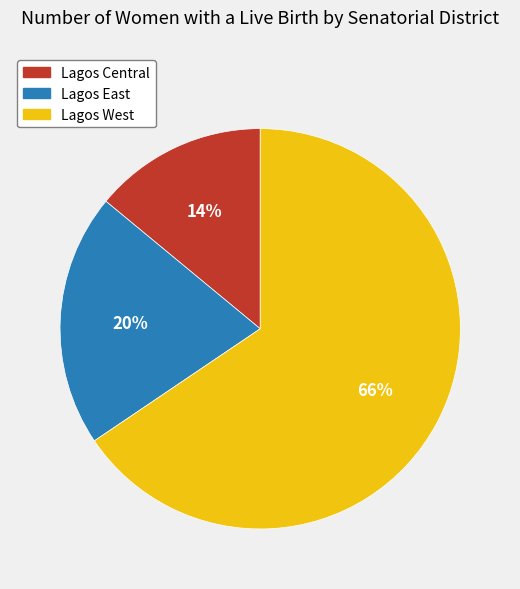

To the nearest percent, what is the combined percentage of Lagos West and Lagos Central?

80%